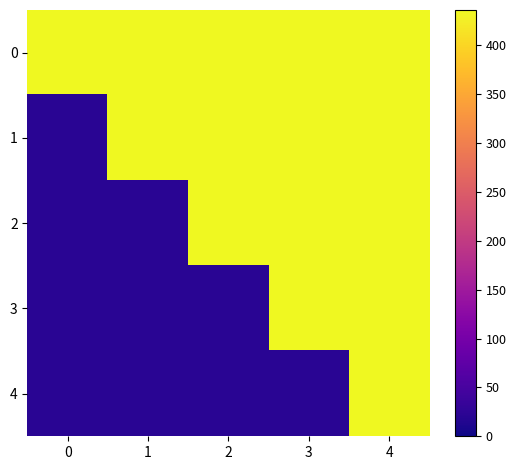

What is the difference between the highest and lowest values at 0?

414